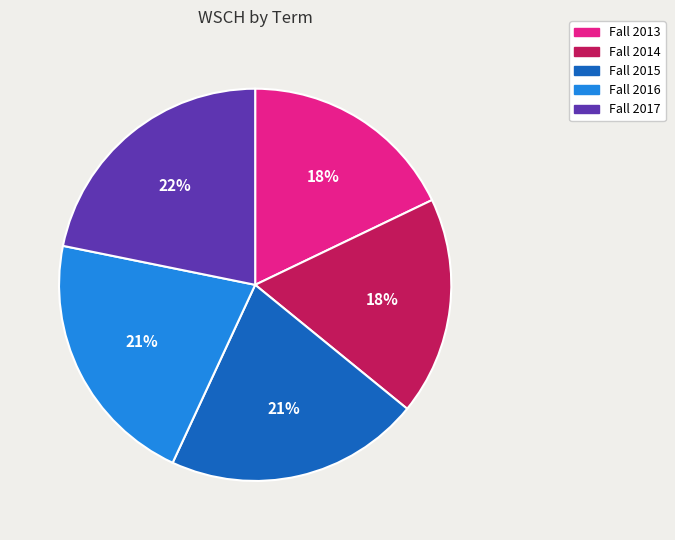

Does any single category account for the majority?

No